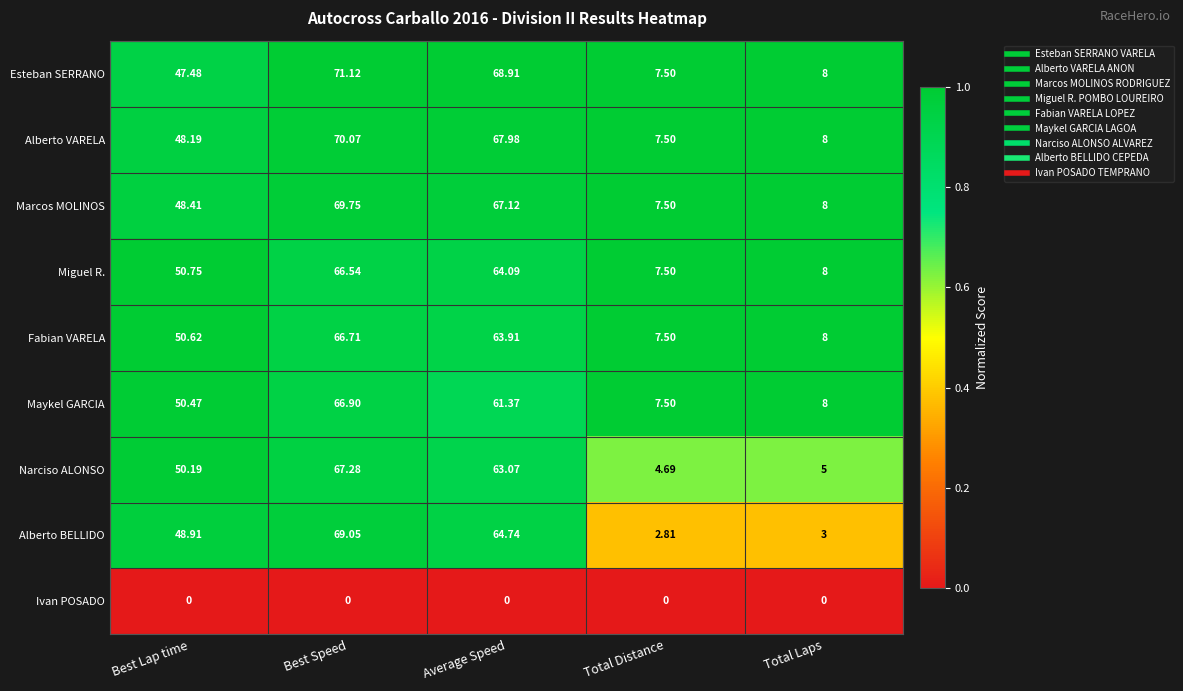

At which label does Narciso ALONSO reach its peak?

Best Speed